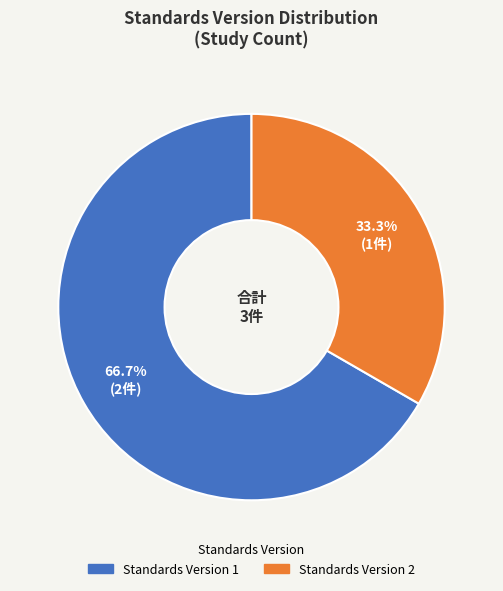

Which slice is the smallest?

Standards Version 2